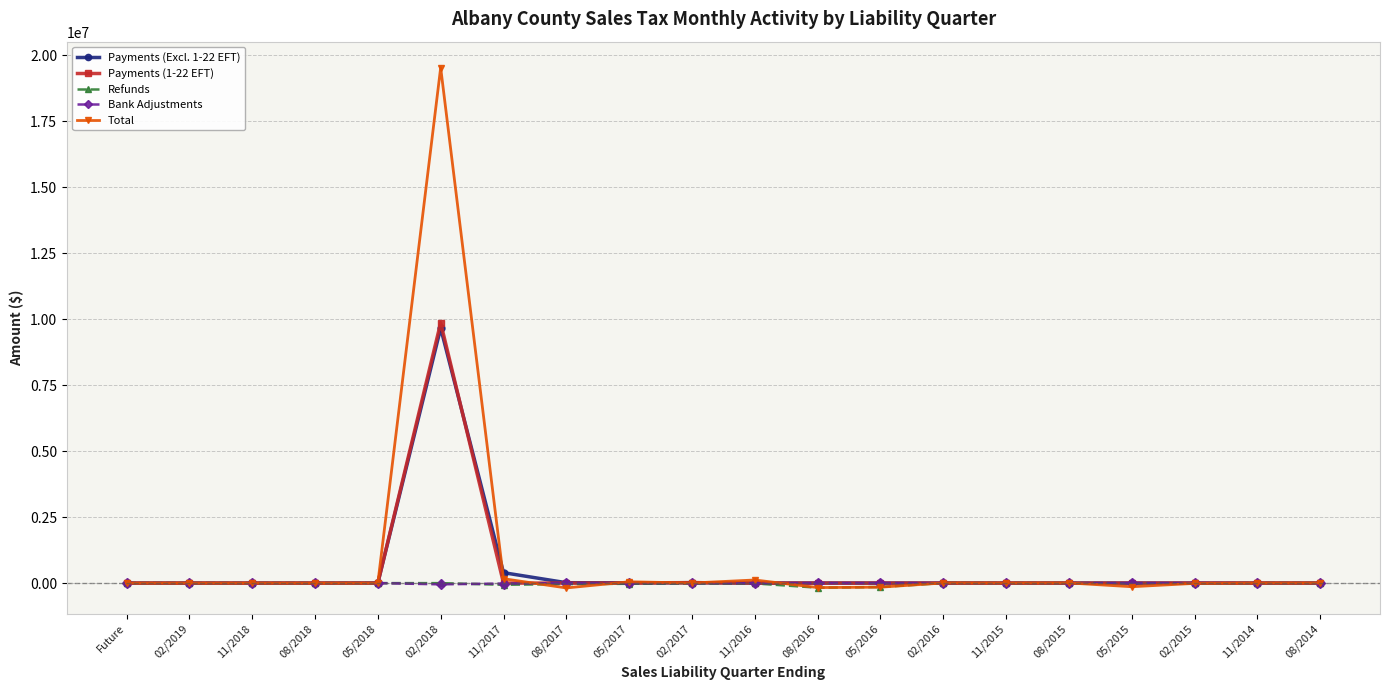

True or false: Payments (Excl. 1-22 EFT) has more than 2 interior local peaks.

True